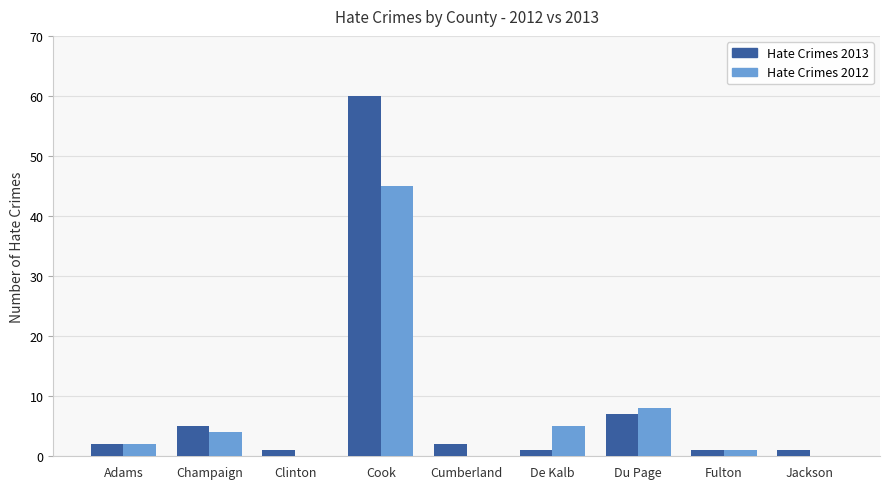

At which category does the chart reach its peak across all series?

Cook